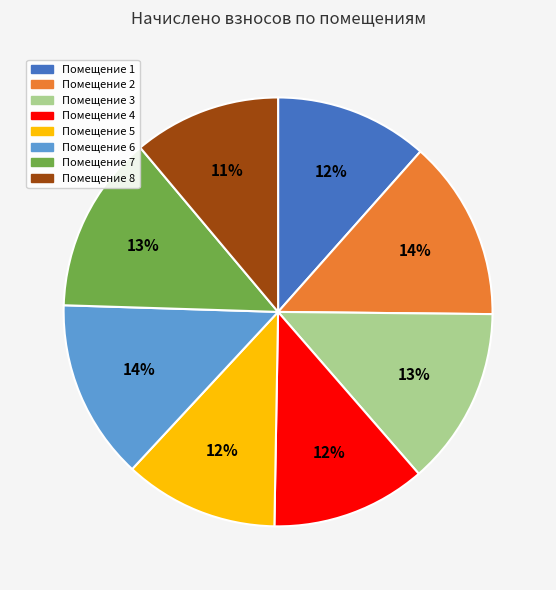

Does any single category account for the majority?

No